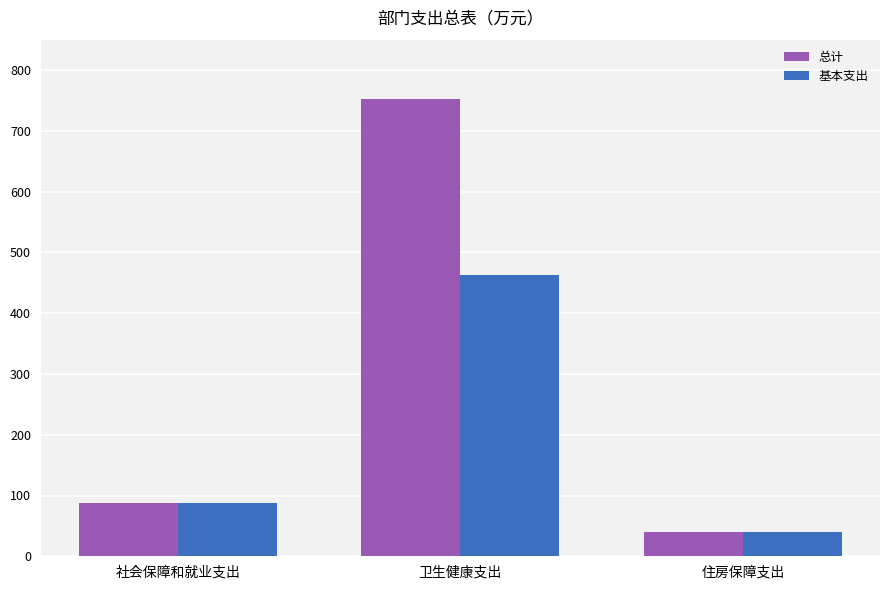

Is it true that 总计 equals 88.3 at 社会保障和就业支出?

True